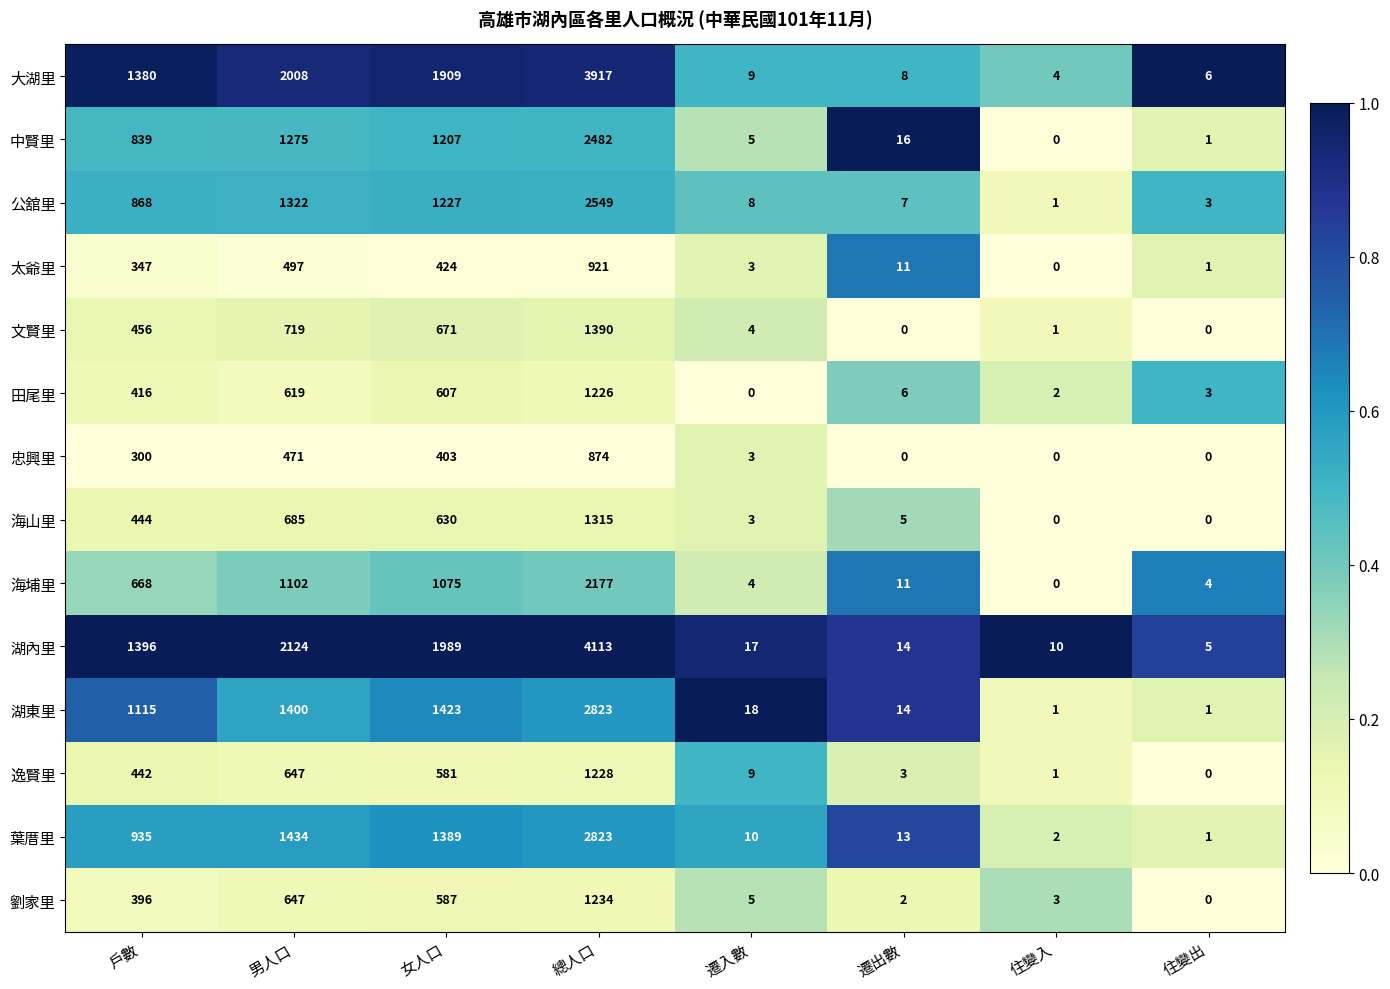

What value does the 海埔里 series have at 戶數?

668